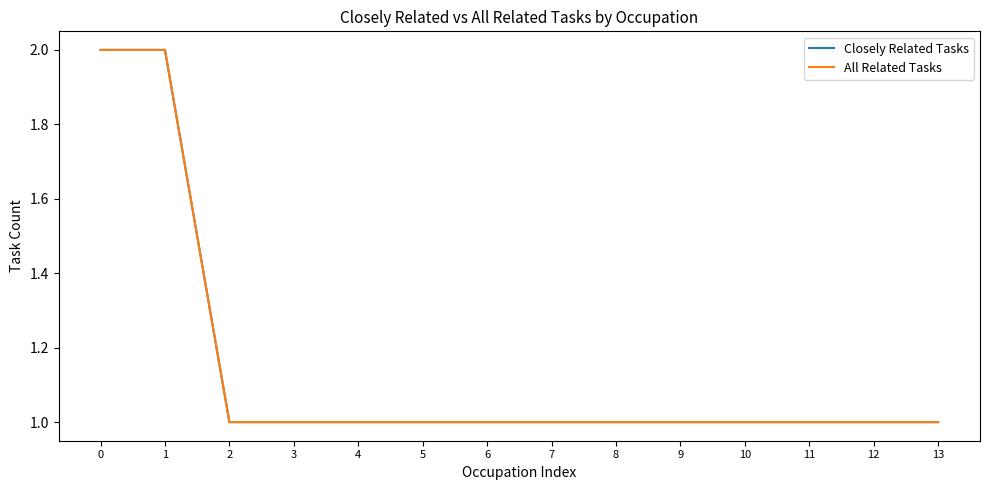

True or false: All Related Tasks has a value of 2 at 1.

True